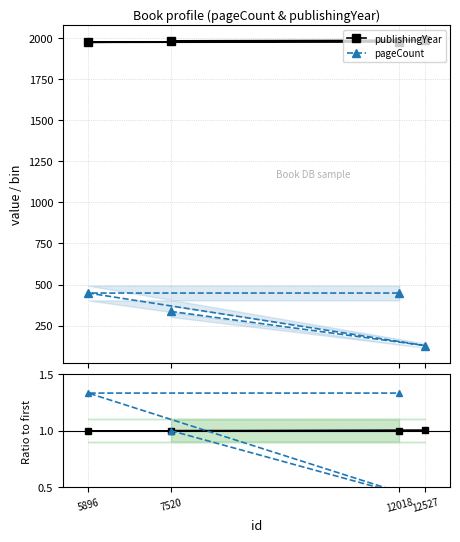

Between 12527 and 7520, which is larger?

12527